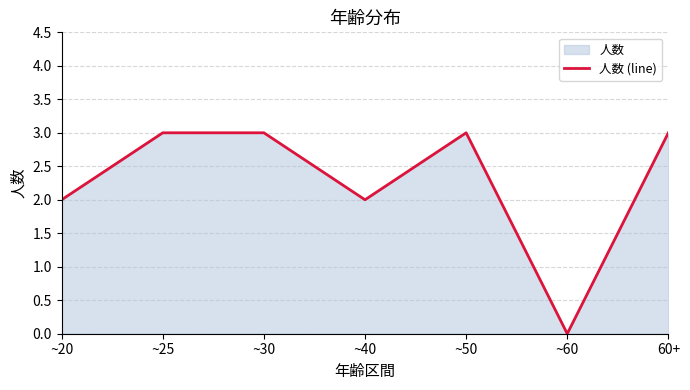

How many data points are less than 3?

3